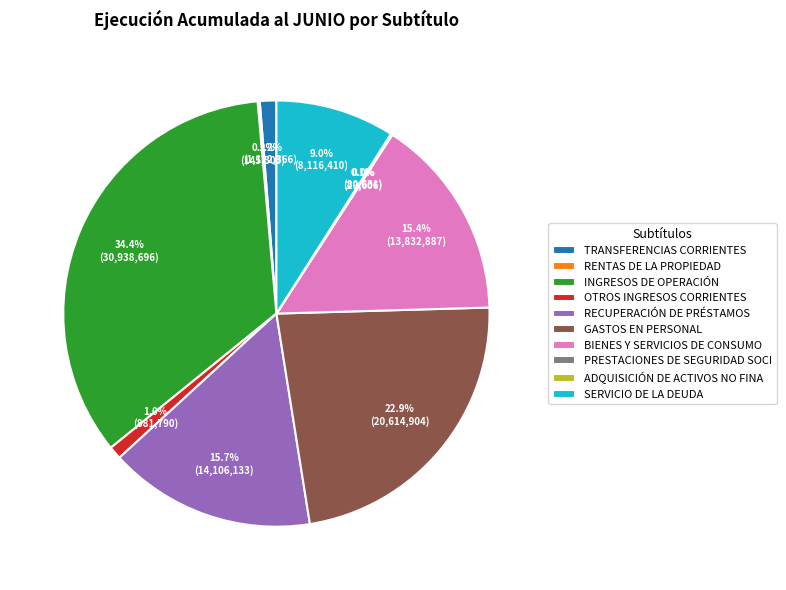

To the nearest percent, what is the difference between the largest and smallest slice percentages?

34%